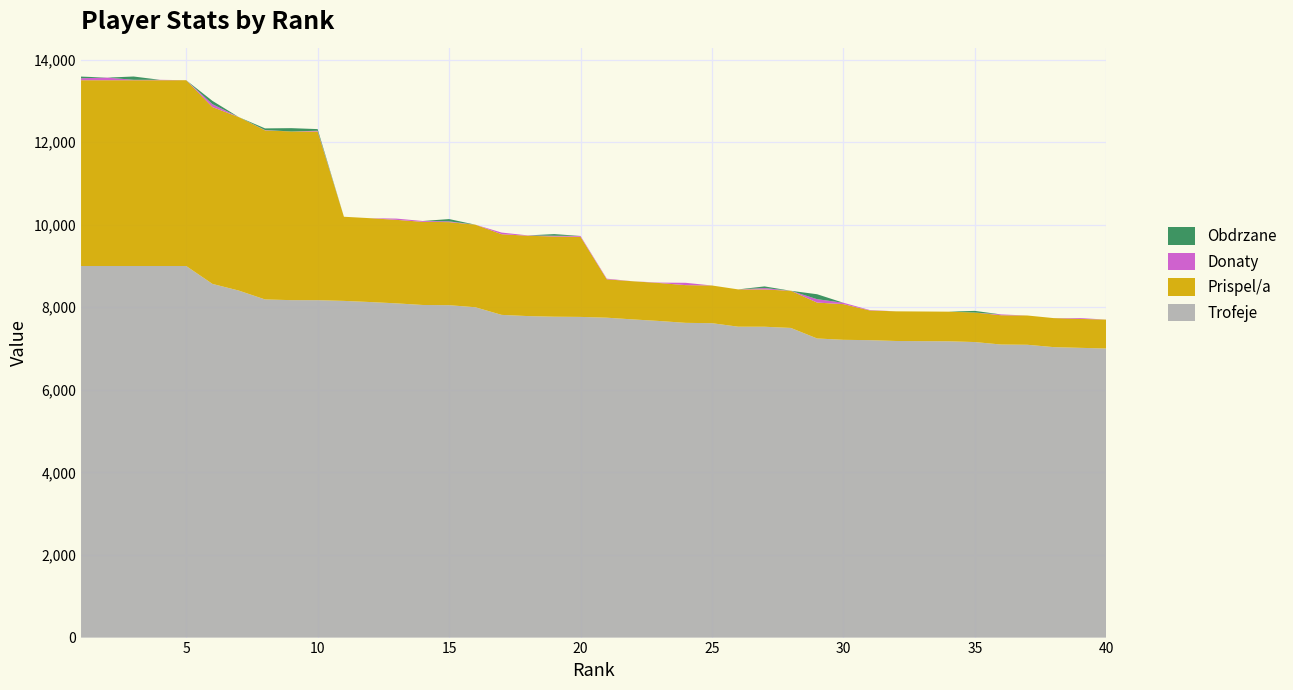

Reading right to left, list all the values displayed in this chart.

Trofeje: 40=7002	39=7018	38=7035	37=7092	36=7098	35=7158	34=7177	33=7180	32=7184	31=7204	30=7212	29=7245	28=7500	27=7529	26=7530	25=7615	24=7623	23=7668	22=7706	21=7748	20=7767	19=7772	18=7787	17=7816	16=8001	15=8051	14=8056	13=8095	12=8127	11=8155	10=8172	9=8173	8=8190	7=8405	6=8566	5=9000	4=9000	3=9000	2=9000	1=9000
Prispel/a: 40=700	39=701	38=703	37=709	36=709	35=715	34=717	33=718	32=718	31=720	30=865	29=869	28=900	27=903	26=903	25=913	24=914	23=920	22=924	21=929	20=1941	19=1943	18=1946	17=1954	16=2000	15=2012	14=2014	13=2023	12=2031	11=2038	10=4086	9=4086	8=4095	7=4202	6=4283	5=4500	4=4500	3=4500	2=4500	1=4500
Donaty: 40=0	39=20	38=0	37=0	36=20	35=0	34=0	33=0	32=0	31=10	30=33	29=82	28=0	27=34	26=0	25=0	24=56	23=10	22=0	21=16	20=20	19=18	18=8	17=40	16=0	15=18	14=20	13=30	12=0	11=0	10=18	9=0	8=8	7=0	6=70	5=0	4=10	3=10	2=63	1=48
Obdrzane: 40=0	39=0	38=0	37=0	36=0	35=40	34=0	33=0	32=0	31=0	30=0	29=120	28=0	27=40	26=0	25=0	24=0	23=0	22=0	21=0	20=0	19=40	18=0	17=0	16=0	15=56	14=0	13=0	12=0	11=0	10=40	9=80	8=40	7=0	6=80	5=0	4=0	3=80	2=0	1=40